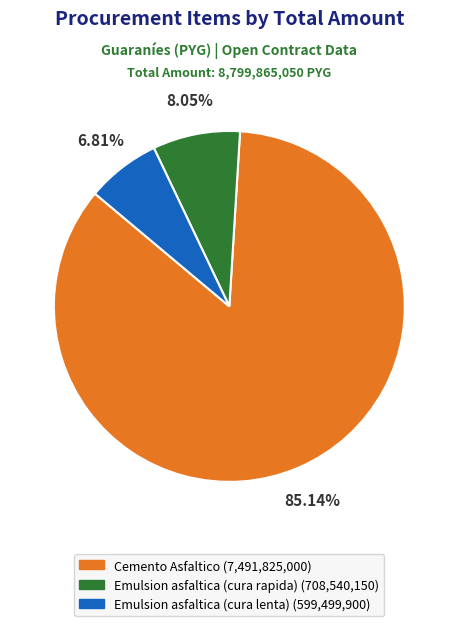

Is there any slice that represents more than half of the pie?

Yes